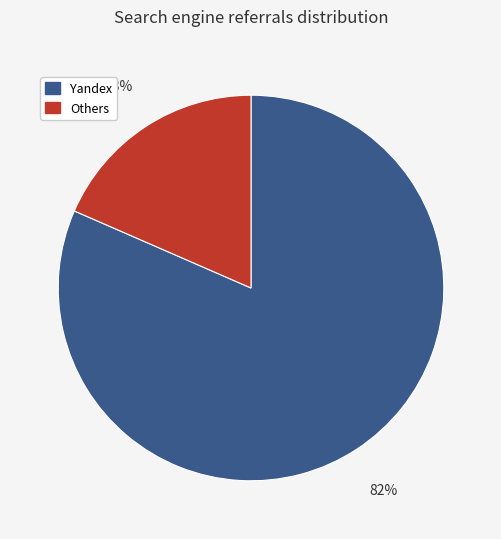

Does any single category account for the majority?

Yes